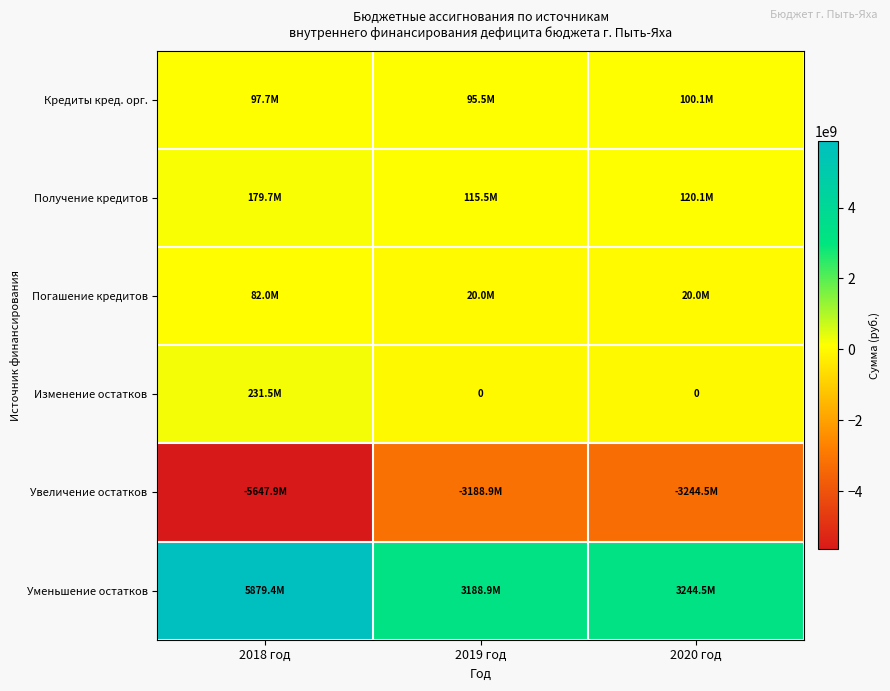

Rank the series by their maximum value, from highest to lowest.

Уменьшение остатков, Изменение остатков, Получение кредитов, Кредиты кред. орг., Погашение кредитов, Увеличение остатков